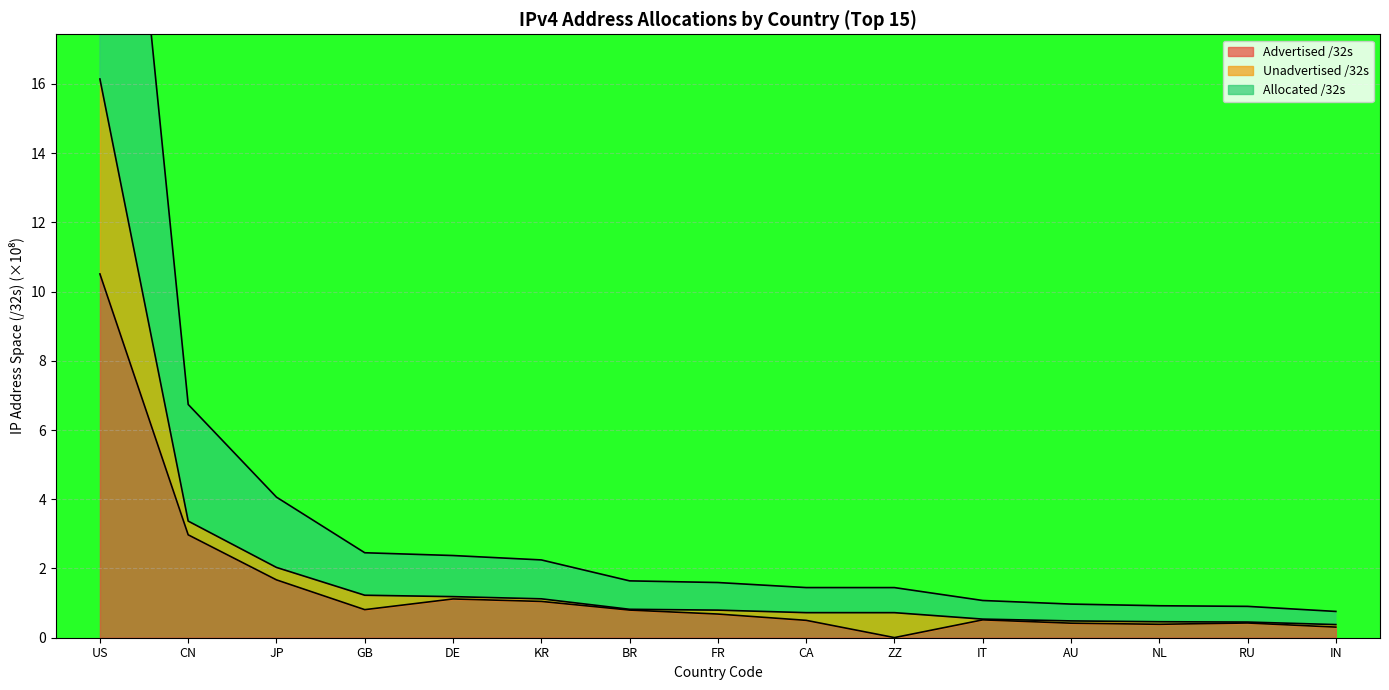

Reading left to right, extract all data points from this chart.

Advertised /32s: 10.5	3.0	1.7	0.8	1.1	1.0	0.8	0.7	0.5	0.0	0.5	0.4	0.4	0.4	0.3
Unadvertised /32s: 16.1	3.4	2.0	1.2	1.2	1.1	0.8	0.8	0.7	0.7	0.5	0.5	0.5	0.5	0.4
Allocated /32s: 32.3	6.7	4.1	2.5	2.4	2.2	1.6	1.6	1.4	1.4	1.1	1.0	0.9	0.9	0.8